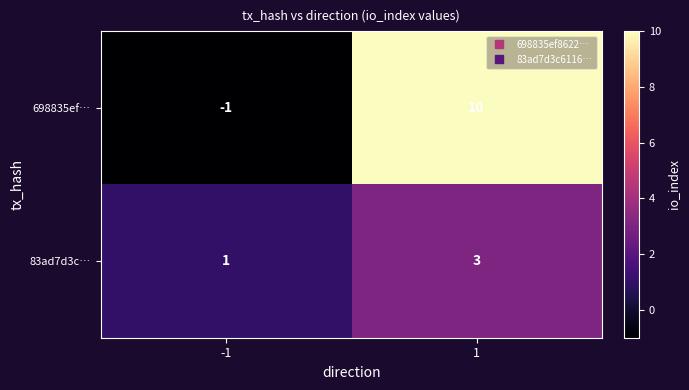

What is the difference between the 698835ef… values at -1 and 1?

11